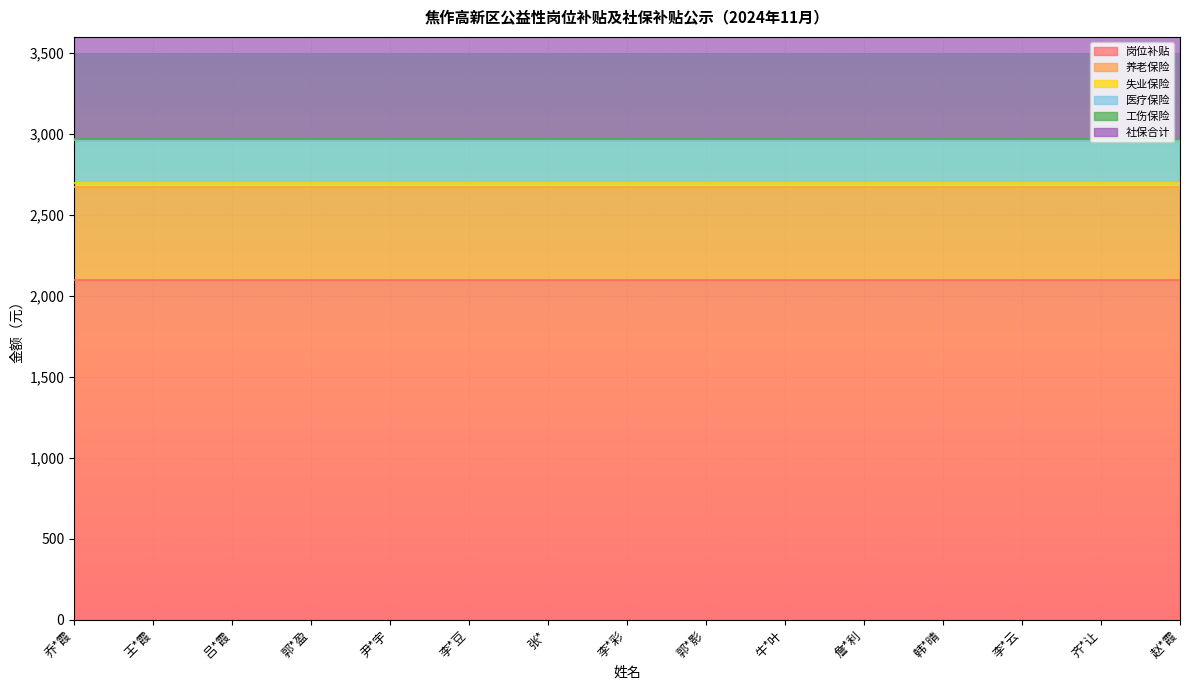

What is the average value of the 社保合计 series?

871.9